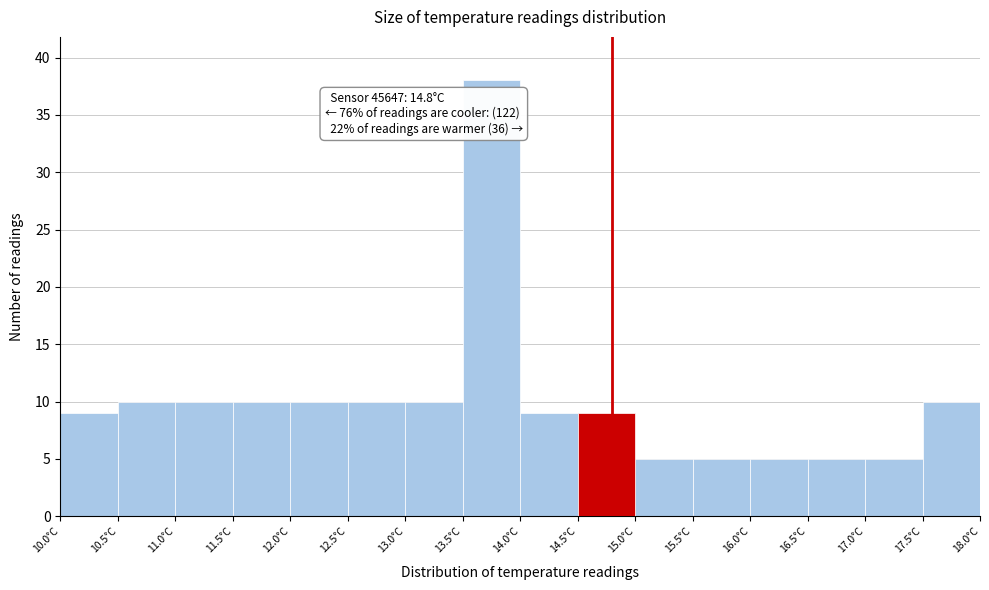

Which range on the x-axis has the tallest bar?

13.5 to 14.0